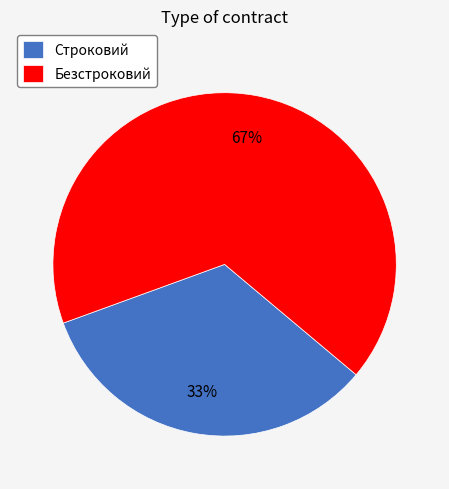

To the nearest percent, what percentage of the pie is Безстроковий?

67%